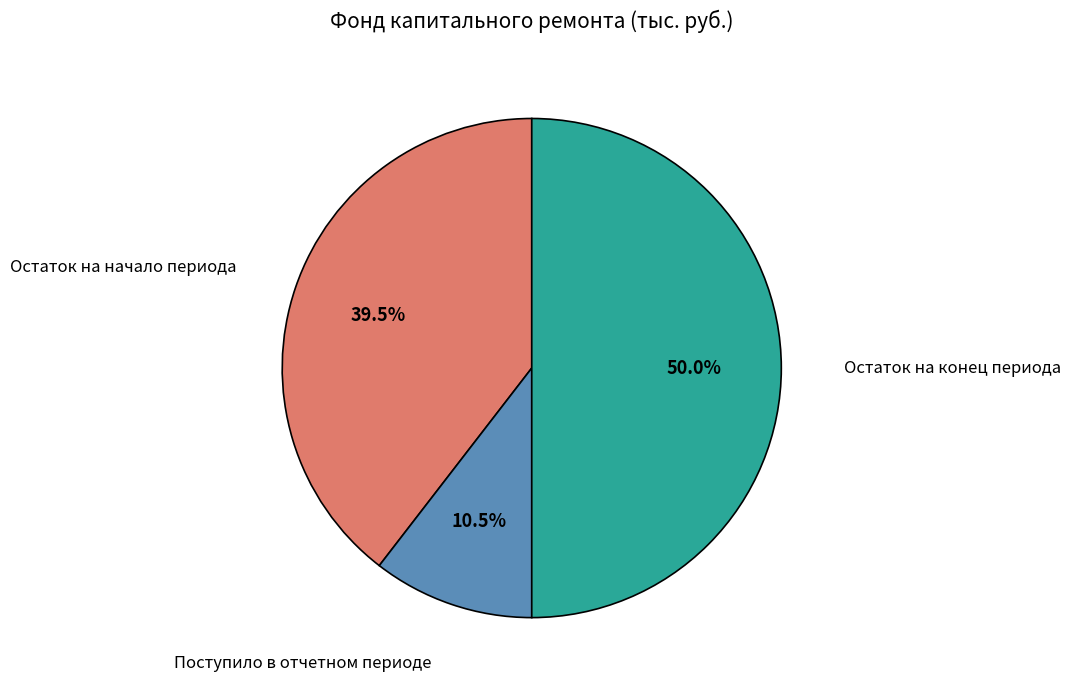

How many slices are in this pie chart?

3